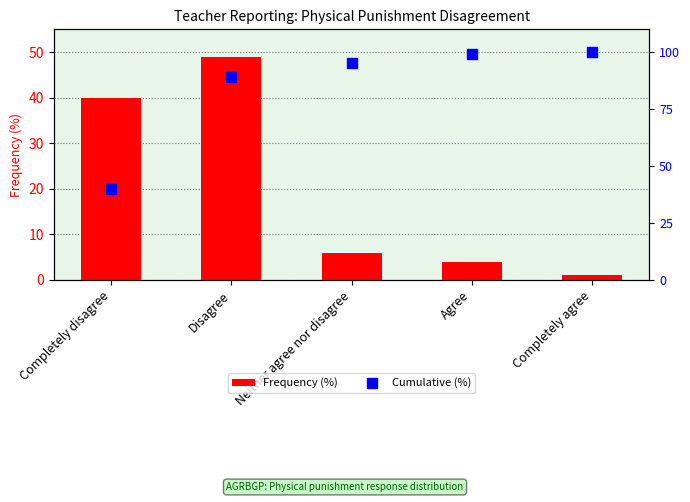

Which series reaches the minimum Y coordinate?

Frequency (%)